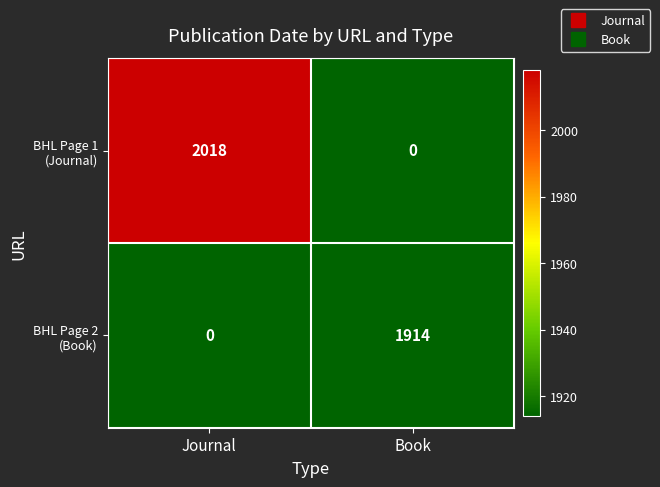

Count the number of categories in the chart.

2